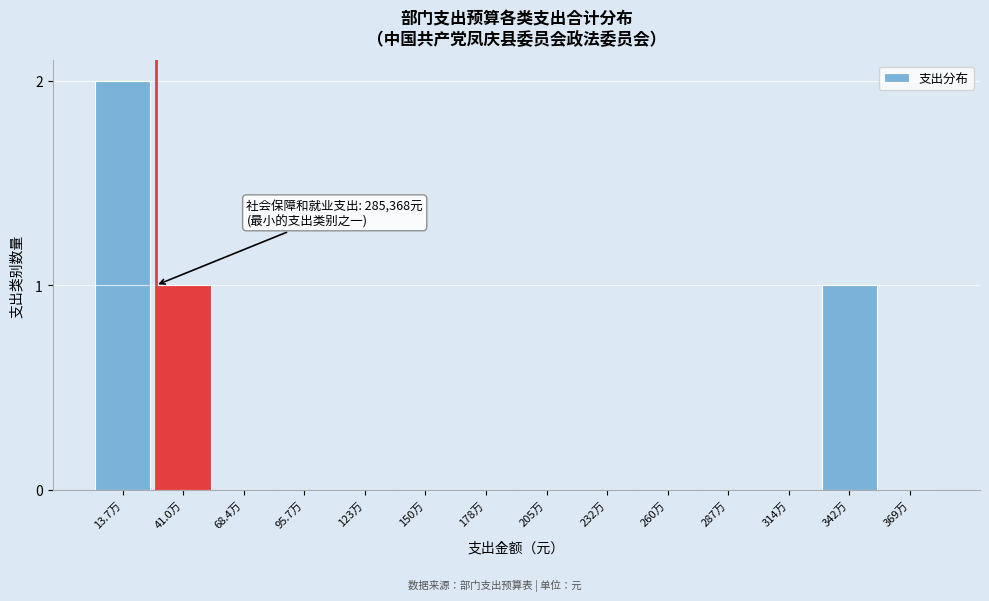

Reading left to right, transcribe all the data shown in this chart.

13.7万=2	41.0万=1	68.4万=0	95.7万=0	123万=0	150万=0	178万=0	205万=0	232万=0	260万=0	287万=0	314万=0	342万=1	369万=0